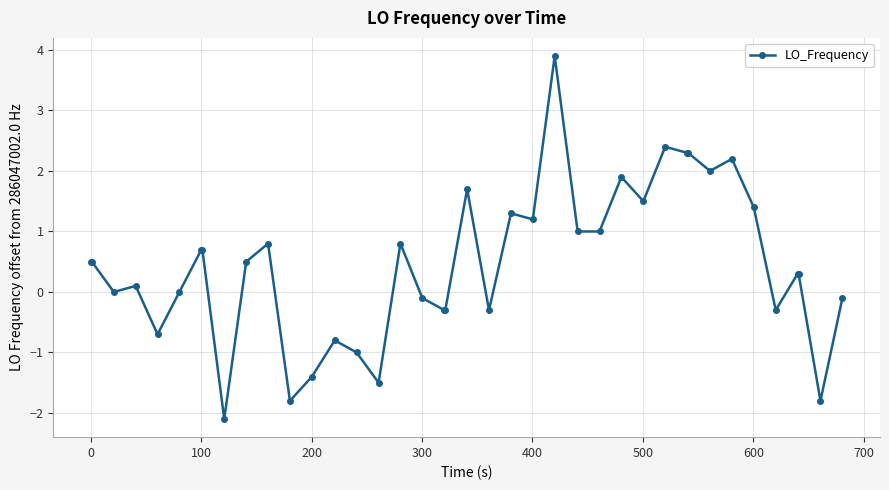

Reading right to left, list all the values displayed in this chart.

-0.1	-1.8	0.3	0.3	-0.3	1.4	2.2	2.0	2.3	2.3	2.4	1.5	1.9	1.0	1.0	3.9	1.2	1.3	-0.3	1.7	-0.3	-0.3	-0.1	0.8	-1.5	-1.0	-0.8	-1.4	-1.8	0.8	0.5	-2.1	0.7	0.7	0.0	-0.7	0.1	0.0	0.5	0.5